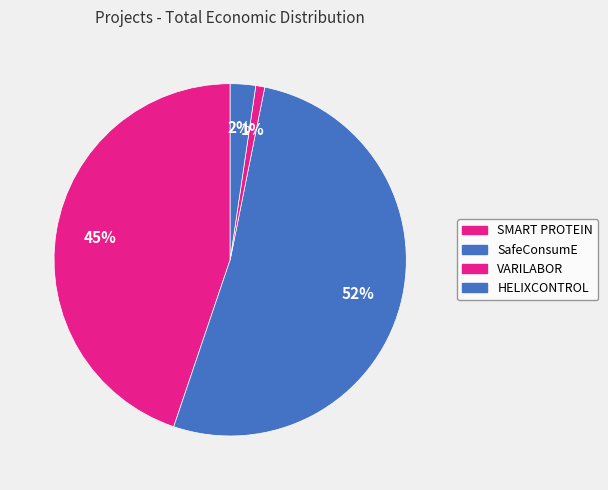

How many segments does this pie chart have?

4